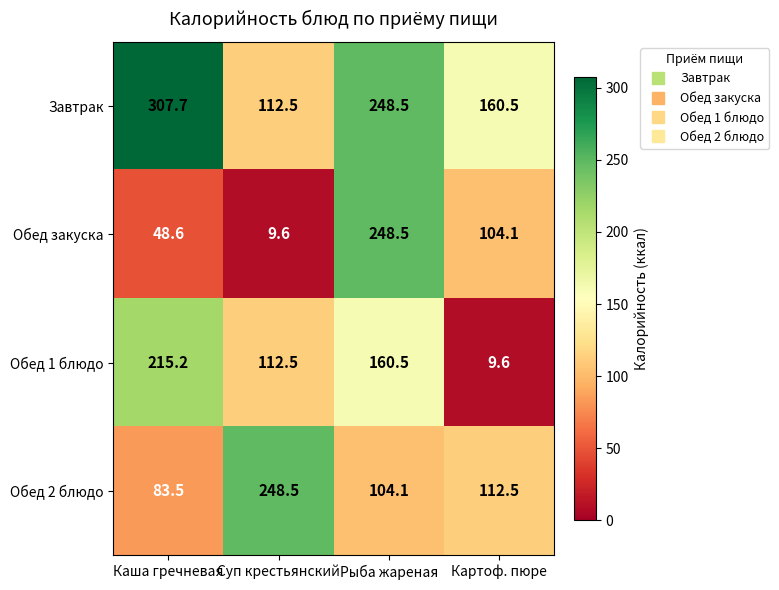

Between Каша гречневая and Рыба жареная, which series saw the biggest shift?

Обед закуска